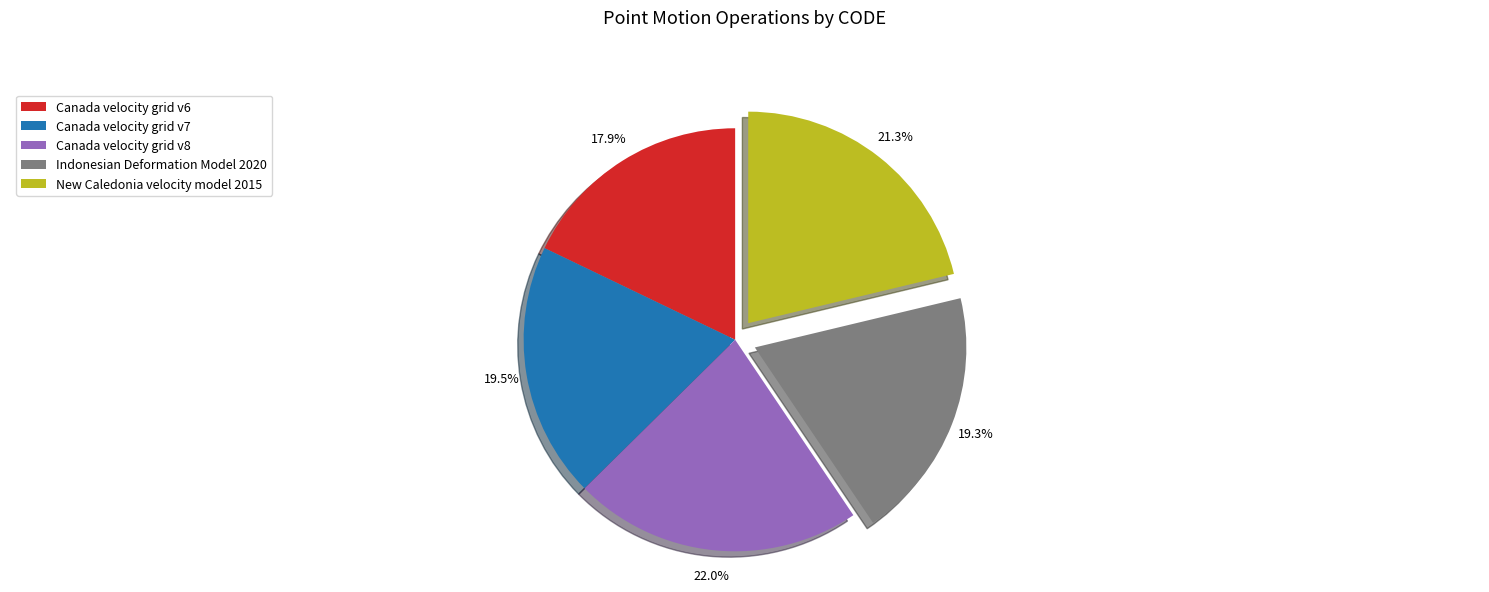

How many slices are in this pie chart?

5